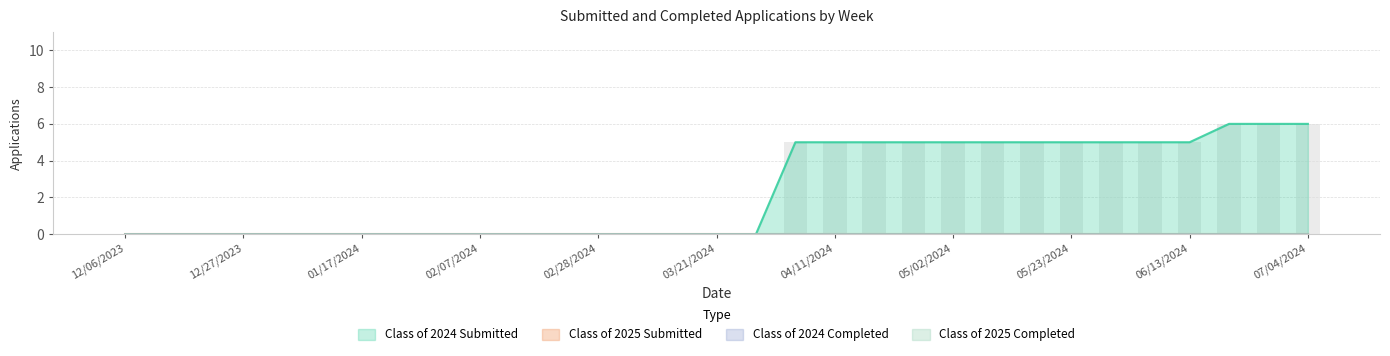

Which series has the largest total across all categories?

Class of 2024 Submitted